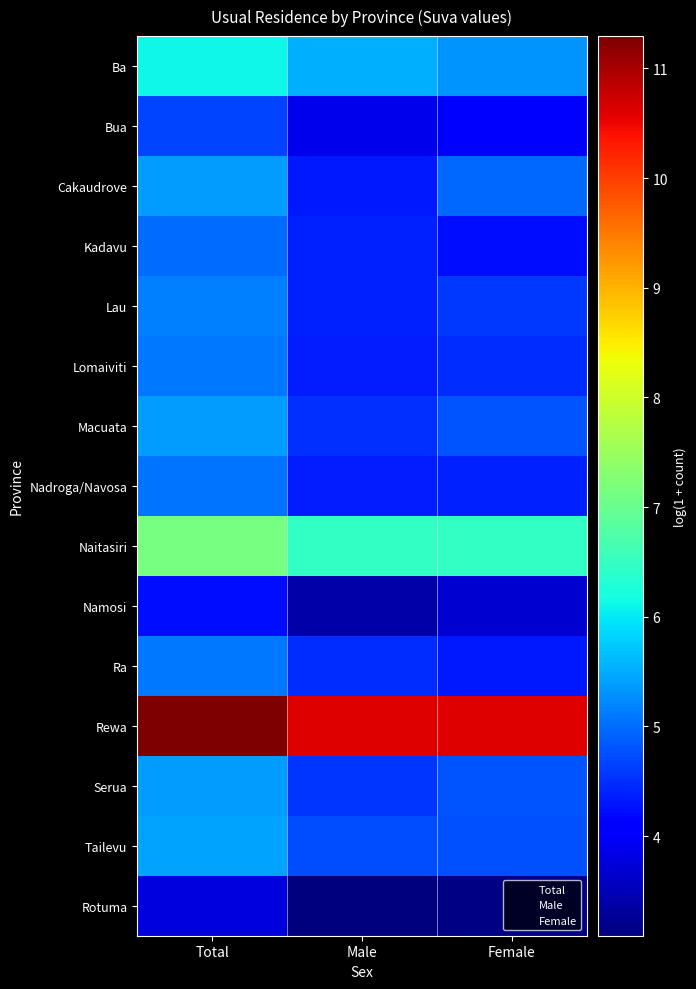

Rank the series at Total from lowest to highest value.

Rotuma, Namosi, Bua, Kadavu, Nadroga/Navosa, Ra, Lomaiviti, Lau, Macuata, Serua, Cakaudrove, Tailevu, Ba, Naitasiri, Rewa